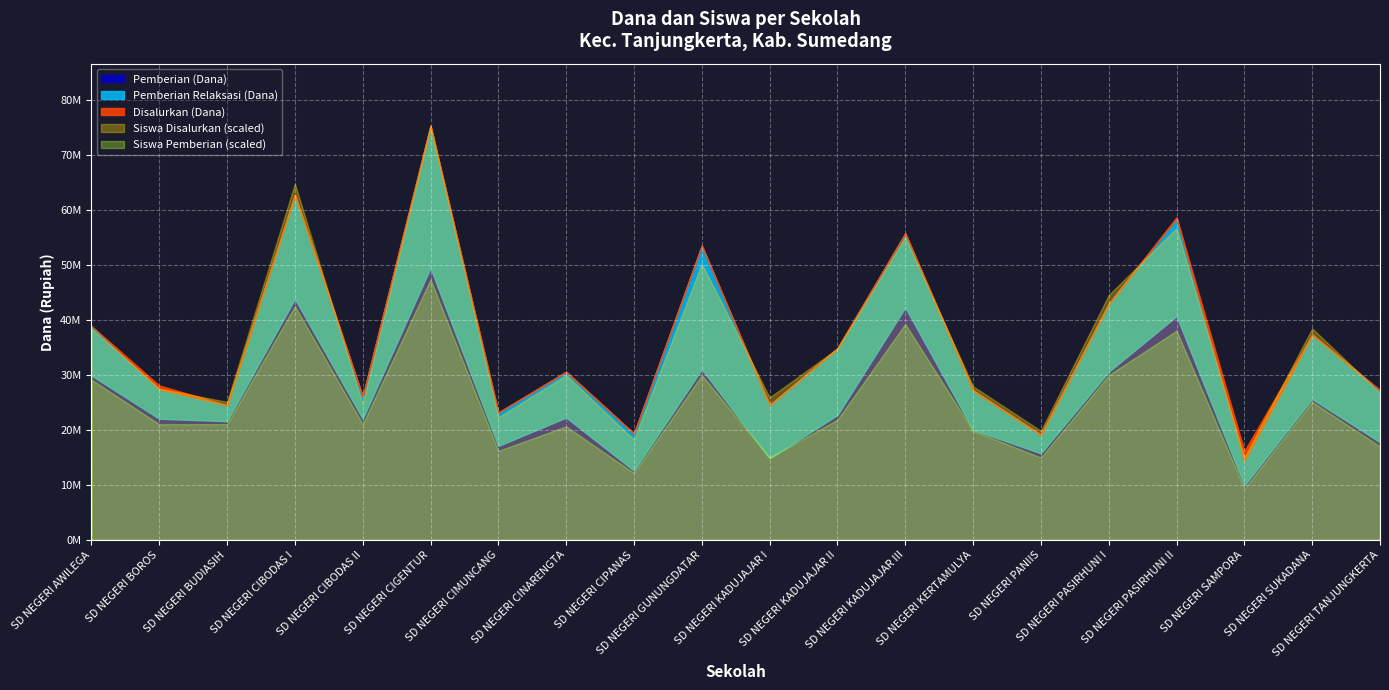

What are all the series names shown in the legend?

Disalurkan (Dana), Pemberian Relaksasi (Dana), Pemberian (Dana), Siswa Disalurkan, Siswa Pemberian